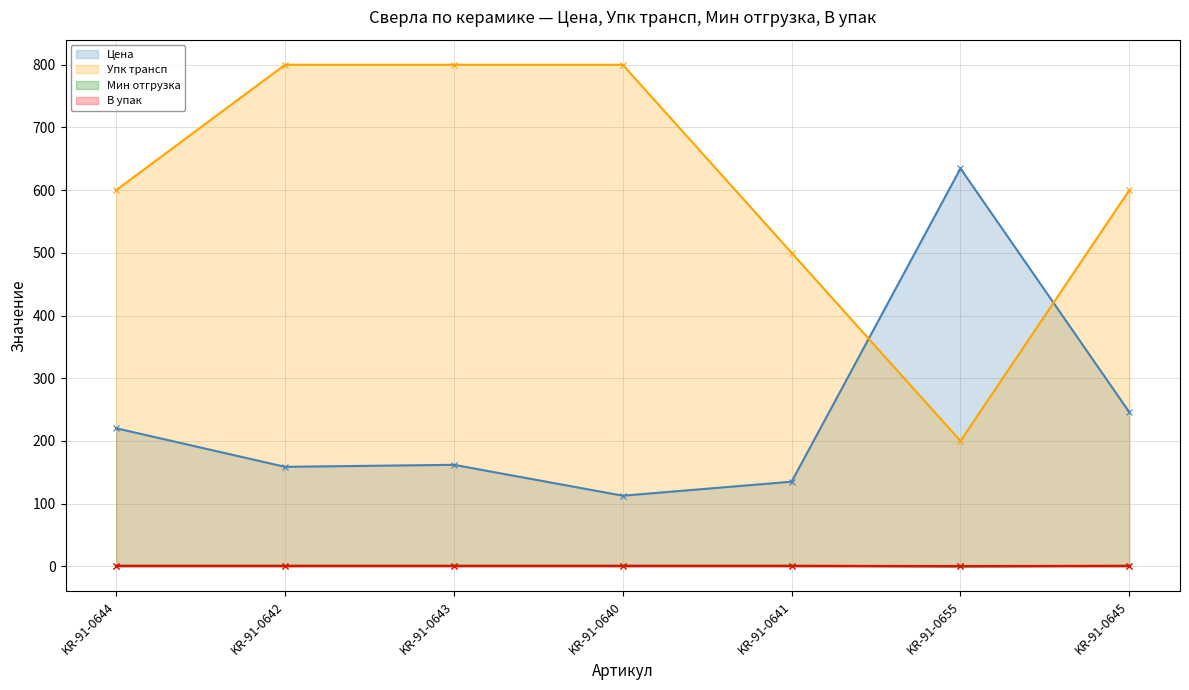

What is the total value across all series at KR-91-0645?

847.8